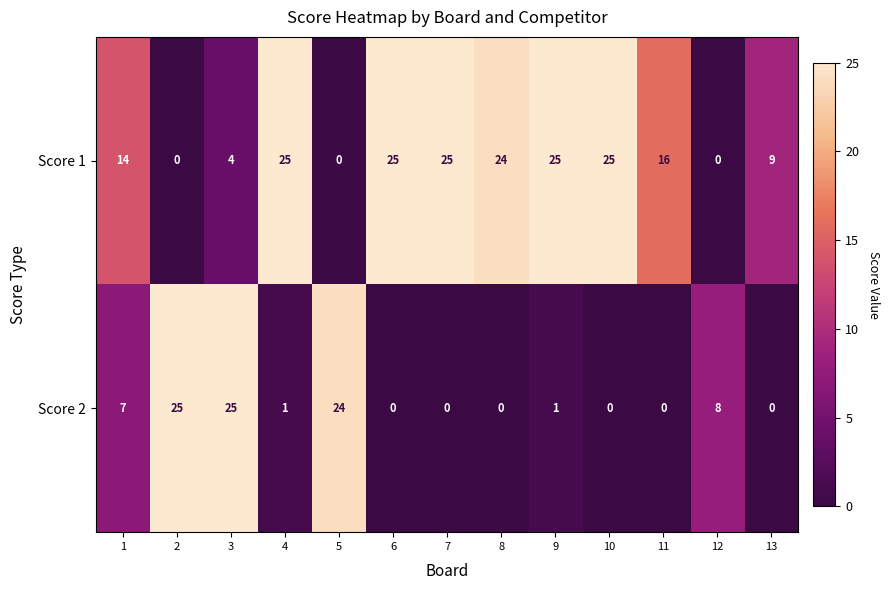

What is the spread (max minus min) of values at 2?

25